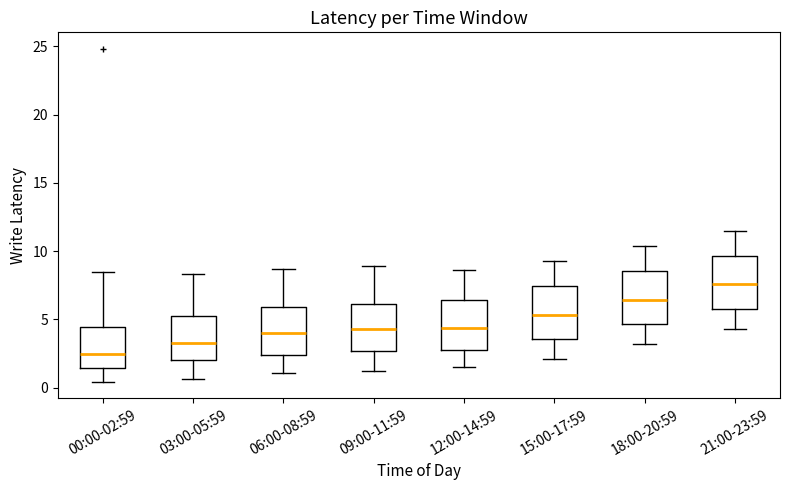

Reading left to right, read every box against the y-axis: the position of its median line, the range the box covers, and the ends of its whiskers. The values are not printed on the chart, so give them approximately, as read against the axis.

00:00-02:59: median 2.5, box 1.5 to 4.5, whiskers 0.5 to 8.5
03:00-05:59: median 3.5, box 2.0 to 5.5, whiskers 0.5 to 8.5
06:00-08:59: median 4.0, box 2.5 to 6.0, whiskers 1.0 to 8.5
09:00-11:59: median 4.5, box 2.5 to 6.0, whiskers 1.0 to 9.0
12:00-14:59: median 4.5, box 3.0 to 6.5, whiskers 1.5 to 8.5
15:00-17:59: median 5.5, box 3.5 to 7.5, whiskers 2.0 to 9.5
18:00-20:59: median 6.5, box 4.5 to 8.5, whiskers 3.0 to 10.5
21:00-23:59: median 7.5, box 6.0 to 9.5, whiskers 4.5 to 11.5